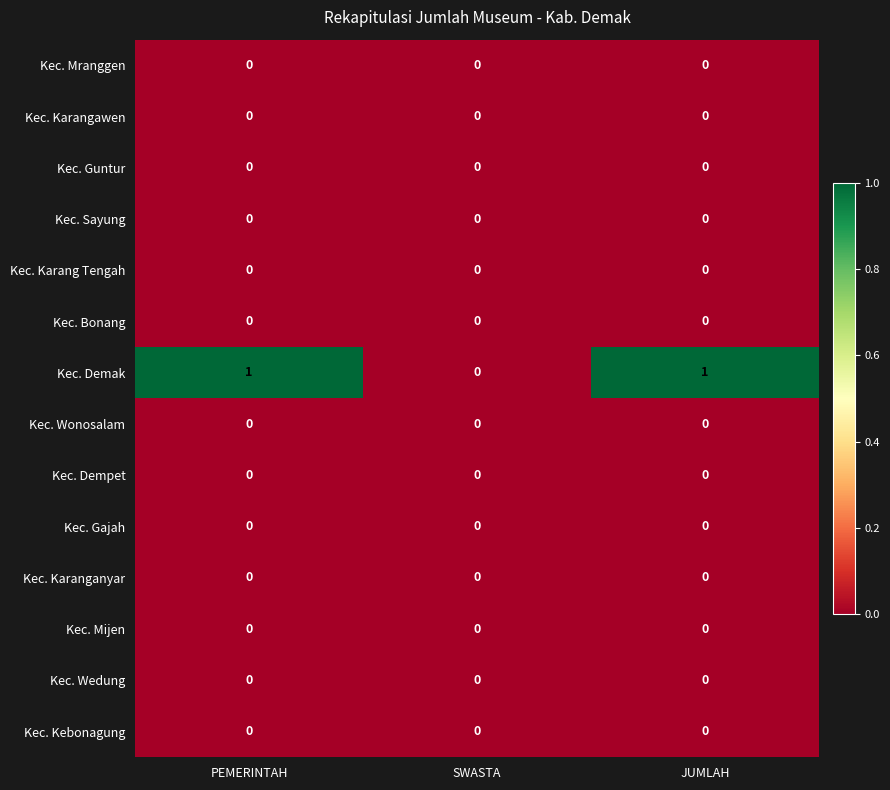

Is it true that Kec. Wedung equals 0 at PEMERINTAH?

True